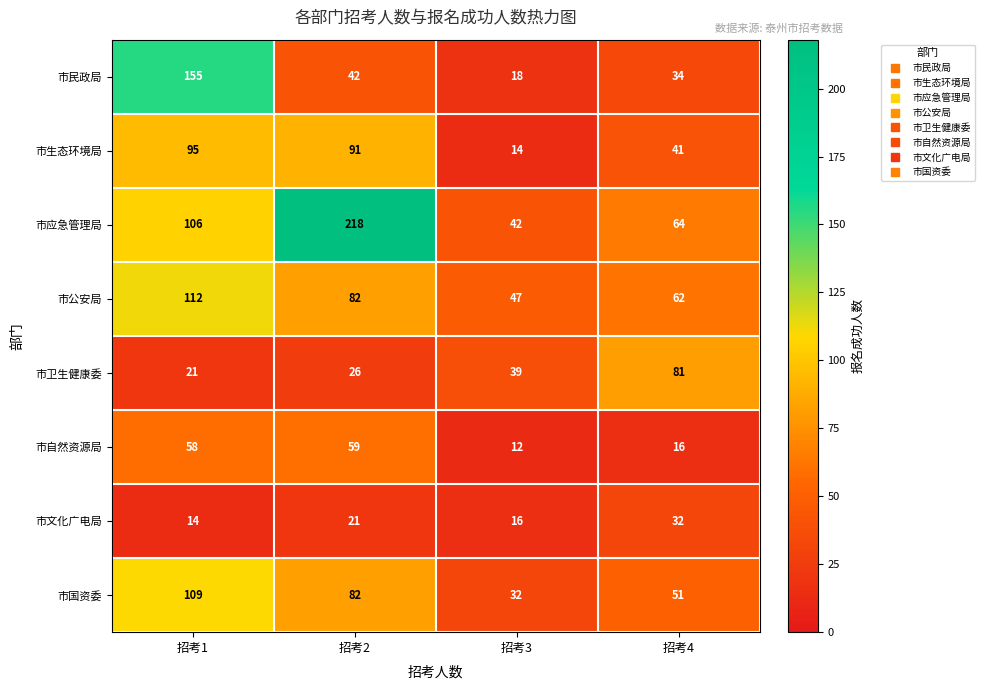

List the series in order of their peak value, highest first.

市应急管理局, 市民政局, 市公安局, 市国资委, 市生态环境局, 市卫生健康委, 市自然资源局, 市文化广电局